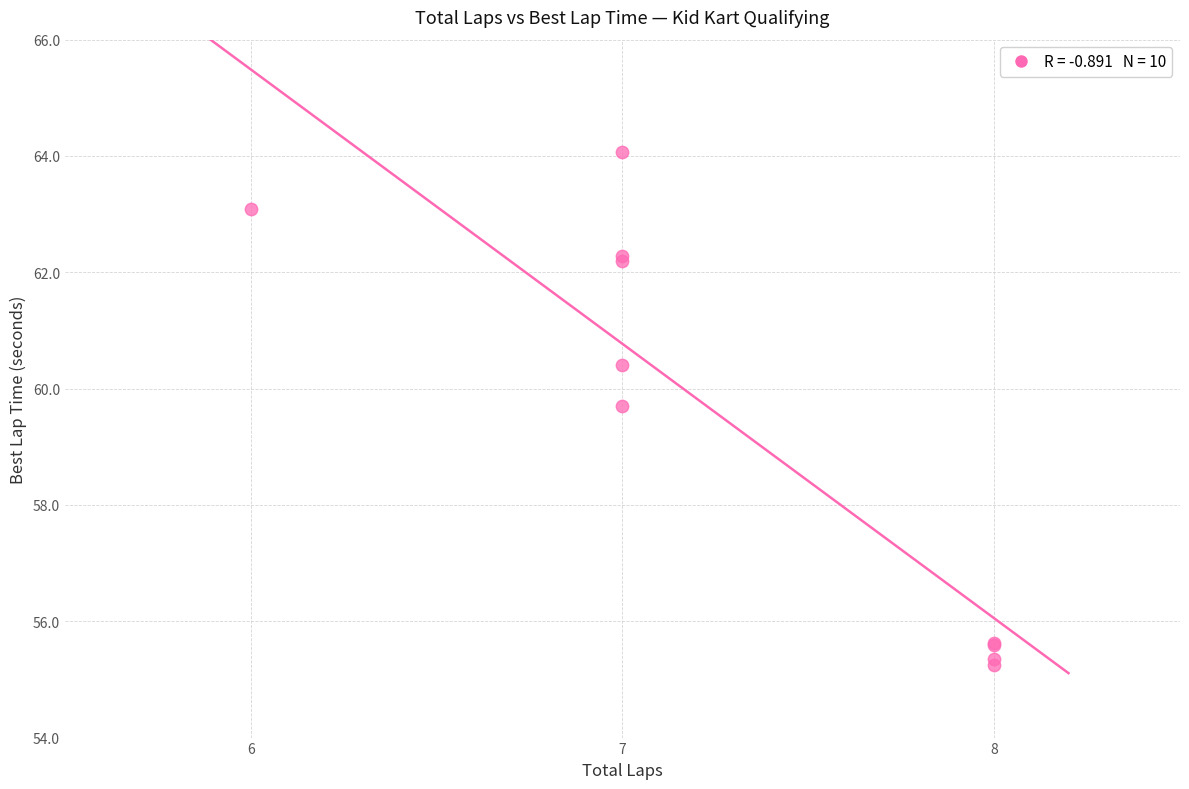

What Y value in the scatter plot is closest to 59?

59.7